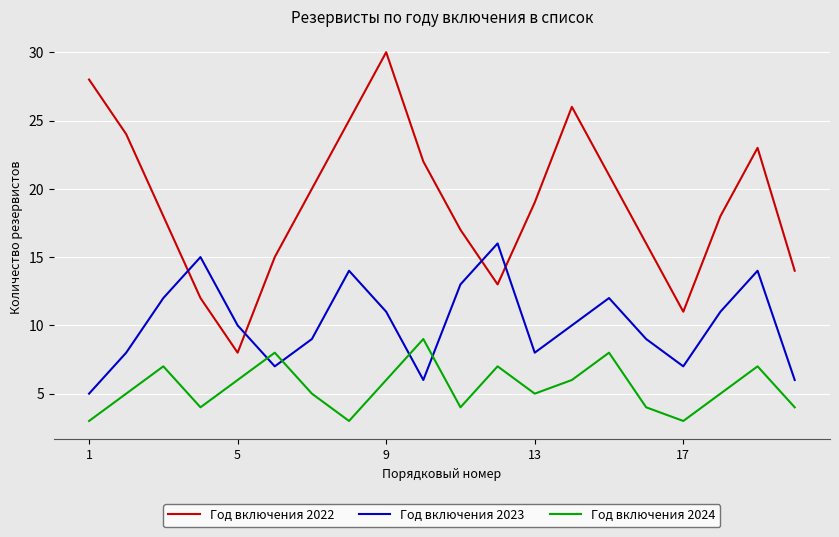

True or false: Год включения 2024 and Год включения 2022 cross at least once.

False